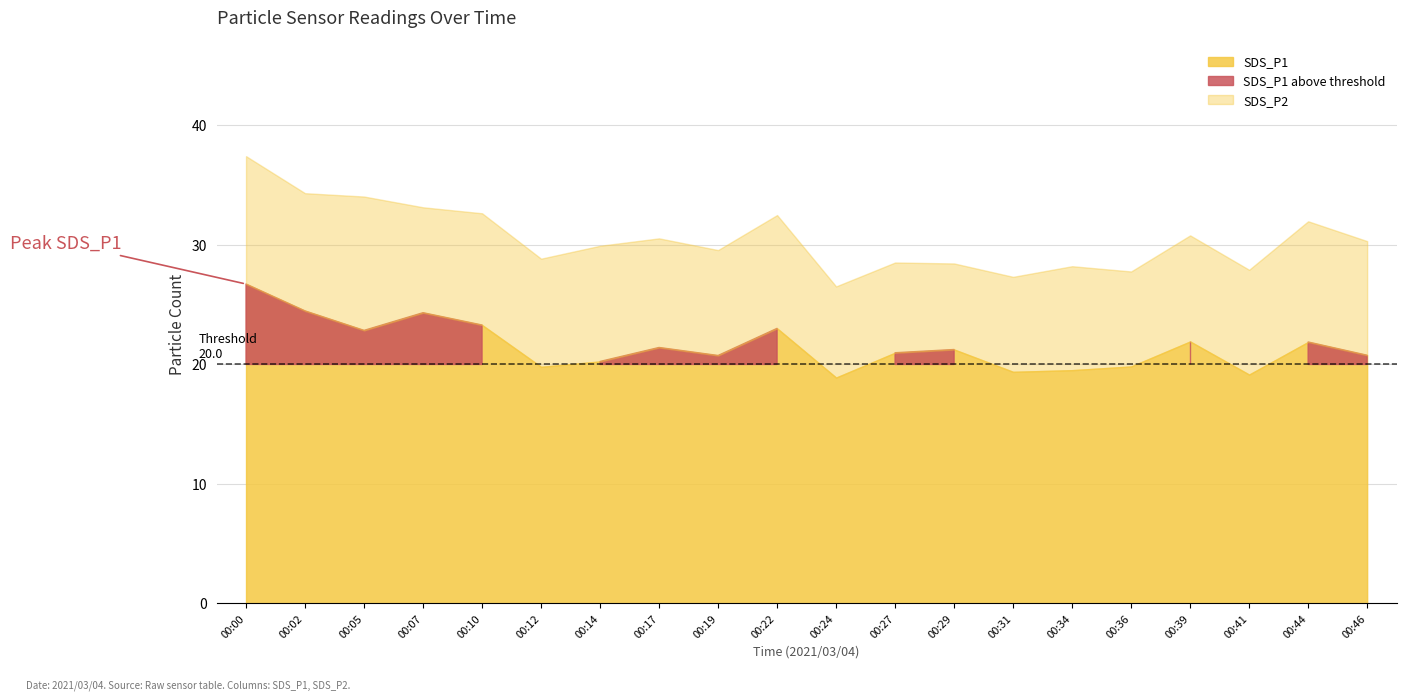

How many distinct data groups are displayed?

2